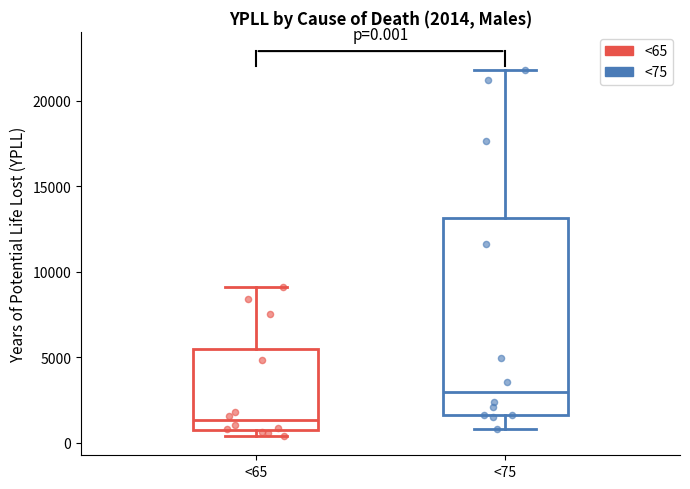

Which box is the tallest, from its lower edge to its upper edge?

<75